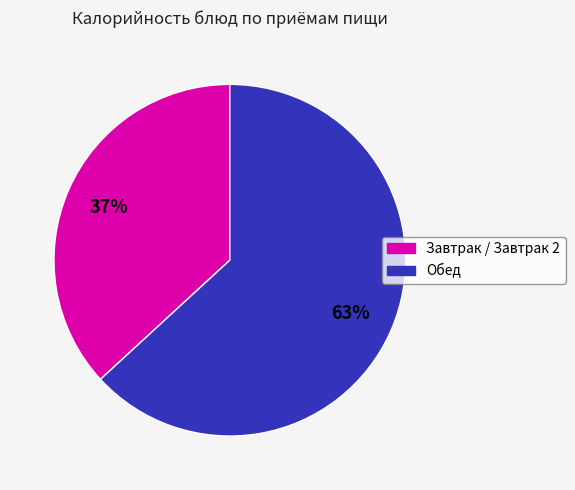

To the nearest percent, what is the difference between the largest and smallest slice percentages?

26%